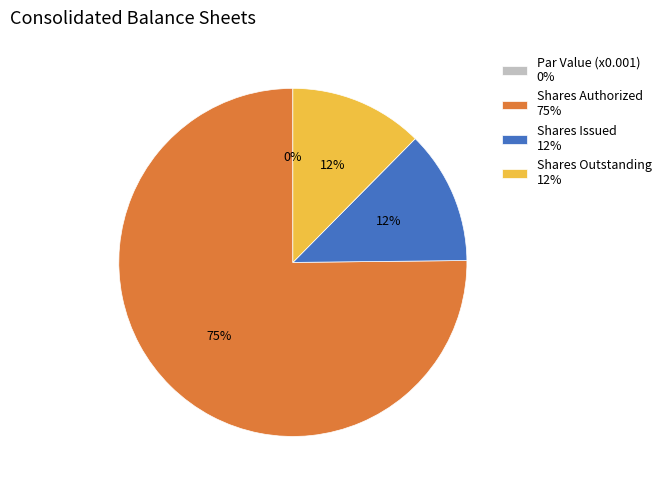

What is the change in value from Common stock, shares authorized to Common stock, shares issued?

-83489502.0